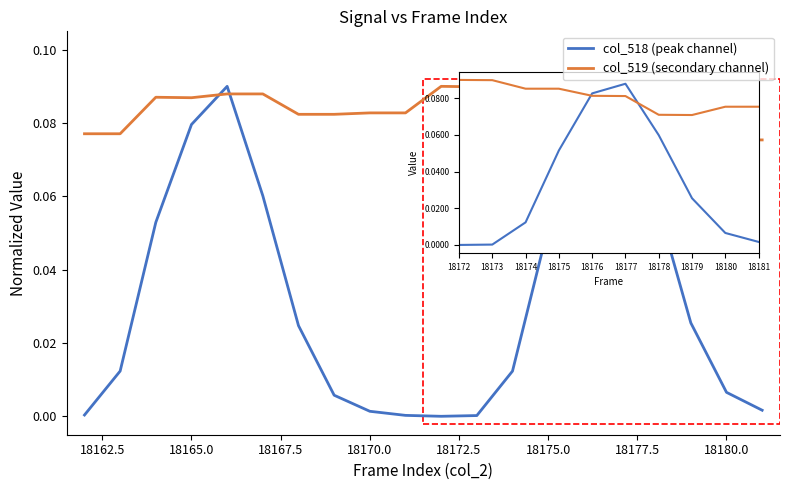

What are all the series names shown in the legend?

col_518 (peak channel), col_519 (secondary channel)